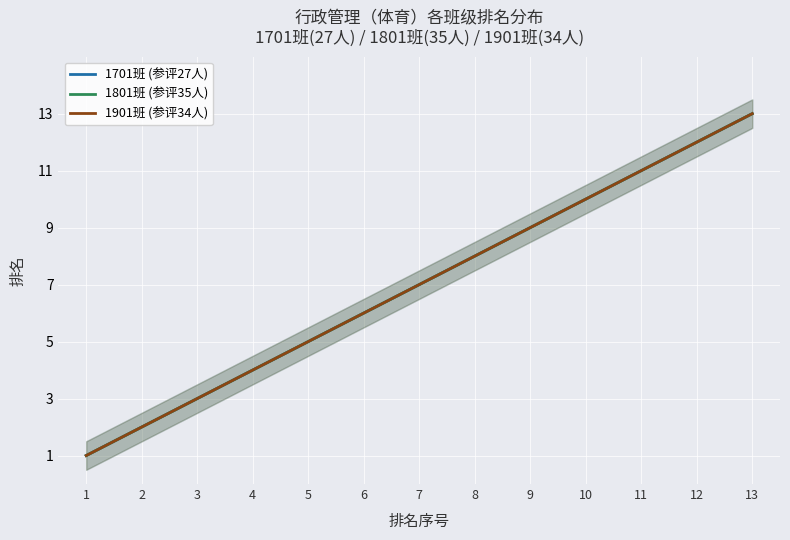

Which series changed the most between 5 and 12?

1701班 (参评27人)